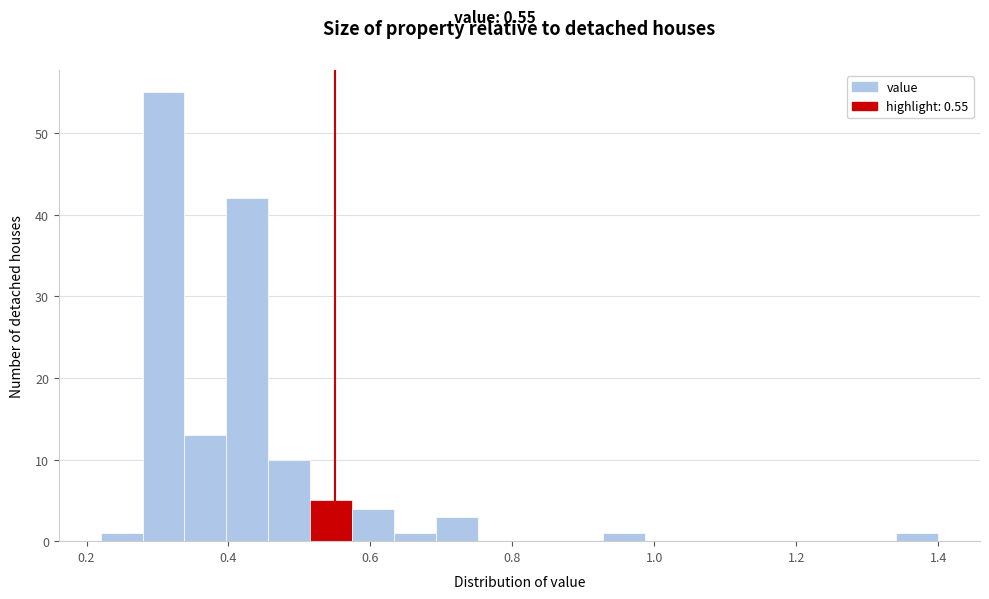

Read against the x-axis, roughly where is the centre of the tallest bar?

0.30